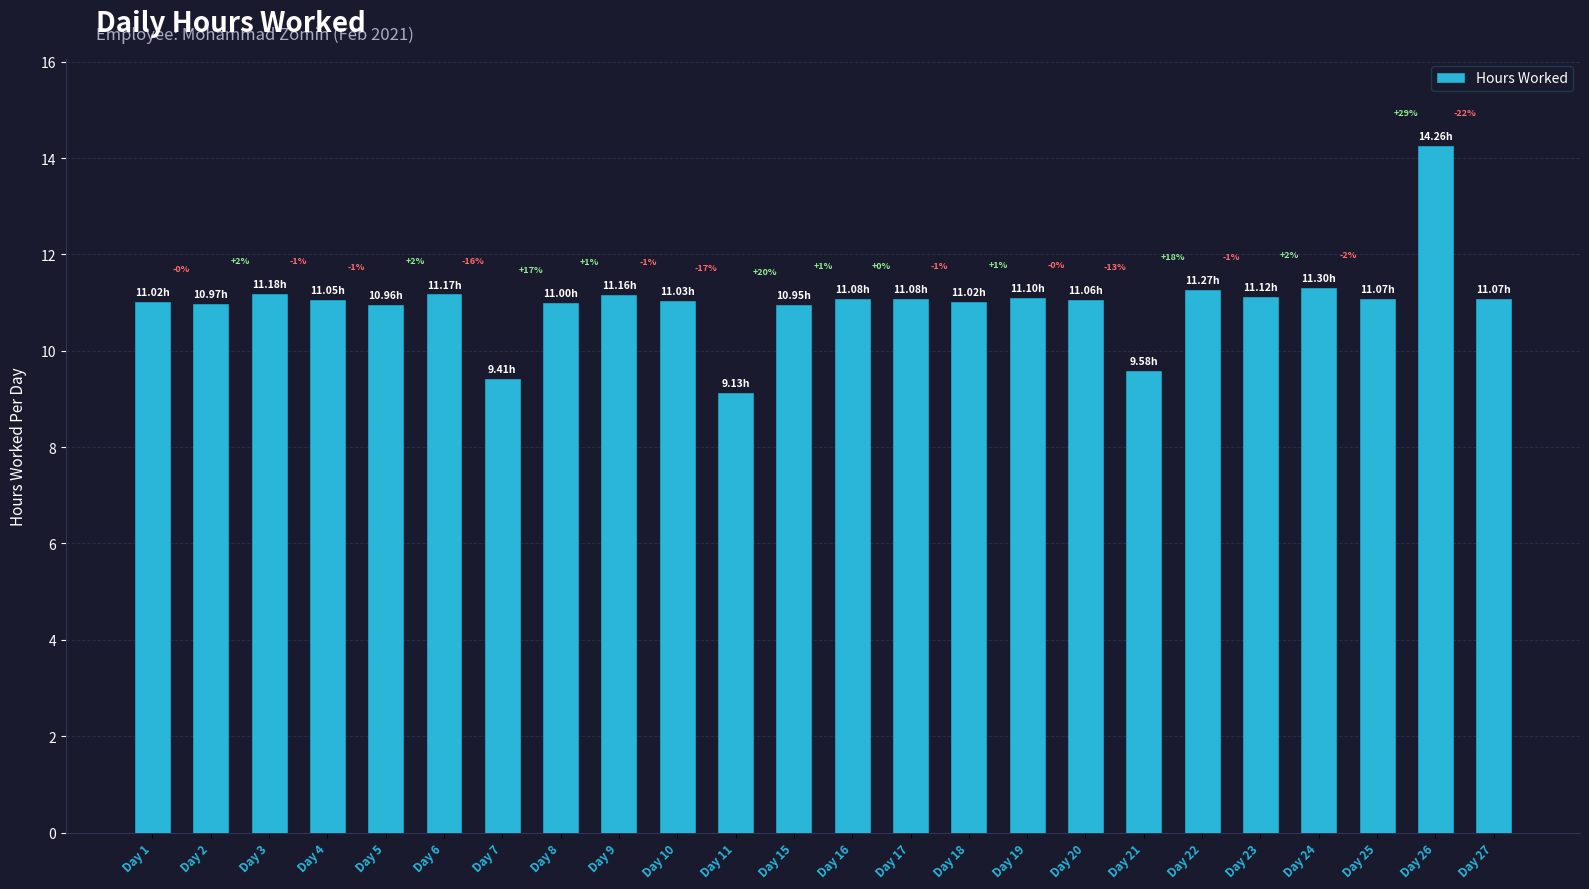

True or false: the data shows 7.5 at Day 20.

False